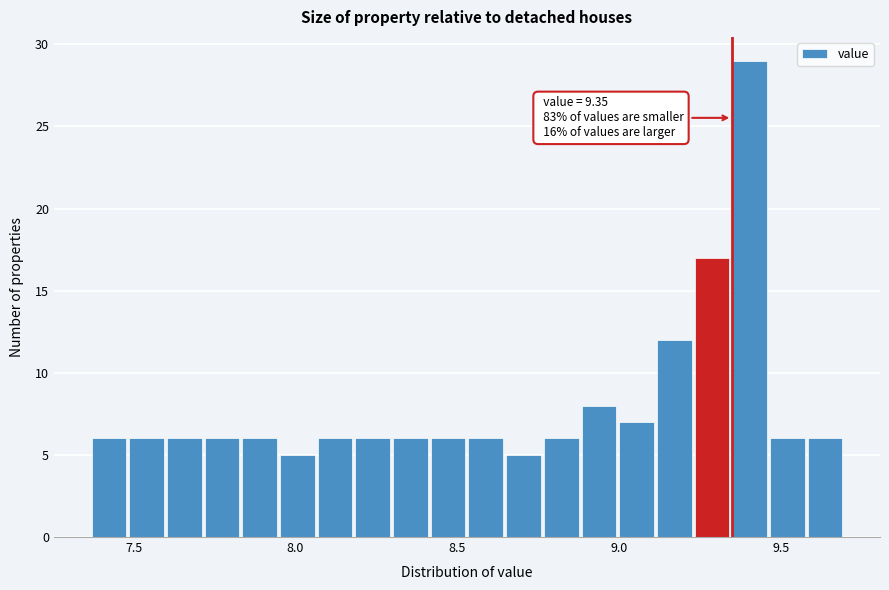

Around what value on the x-axis is the tallest bar? Give the approximate position of its centre, as read against the axis.

9.40